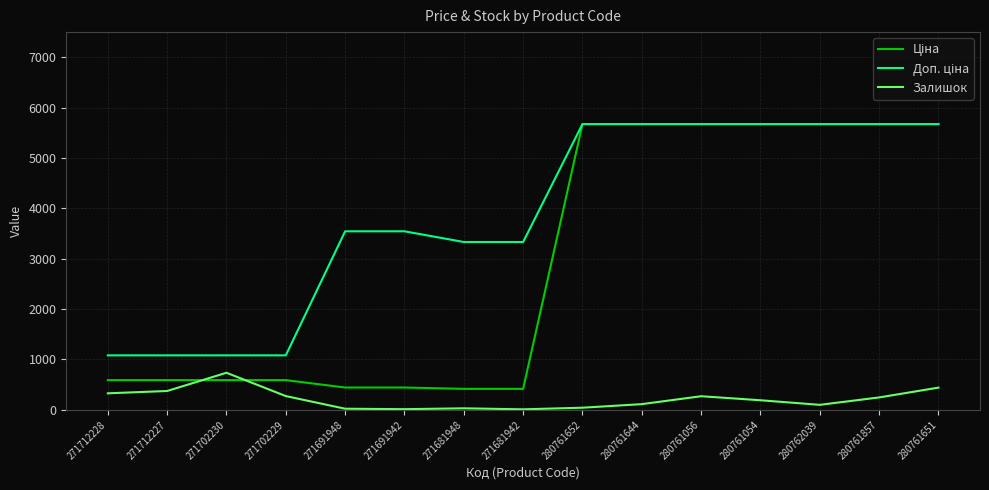

What is the total value across all series at 280761651?

11788.6